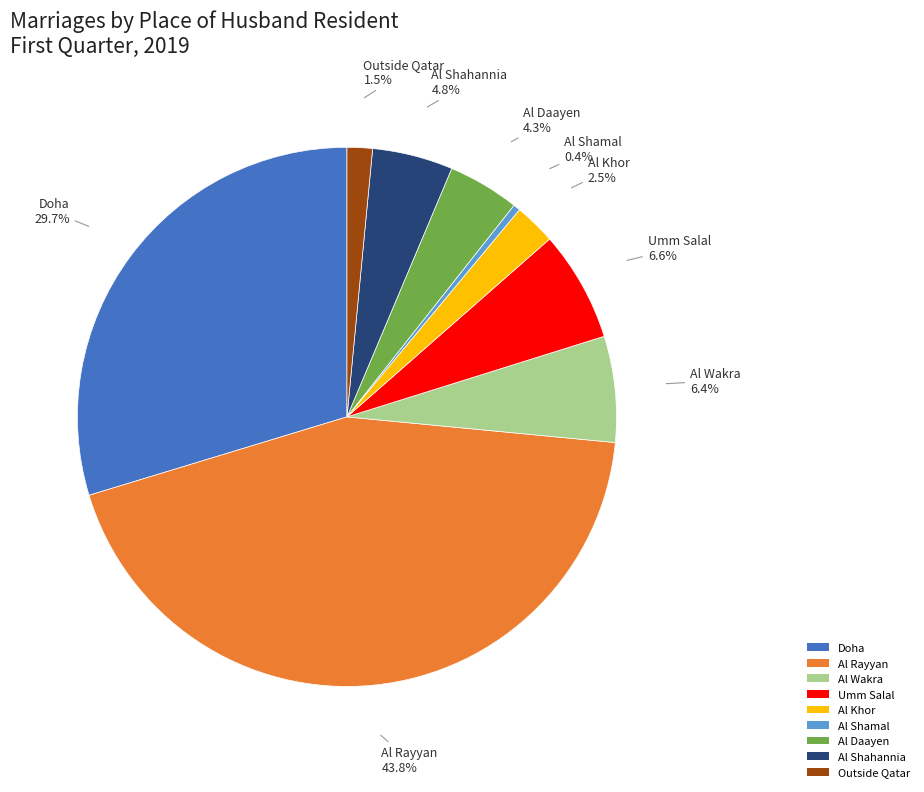

To the nearest percent, what is the combined percentage of Al Khor and Al Shamal?

3%